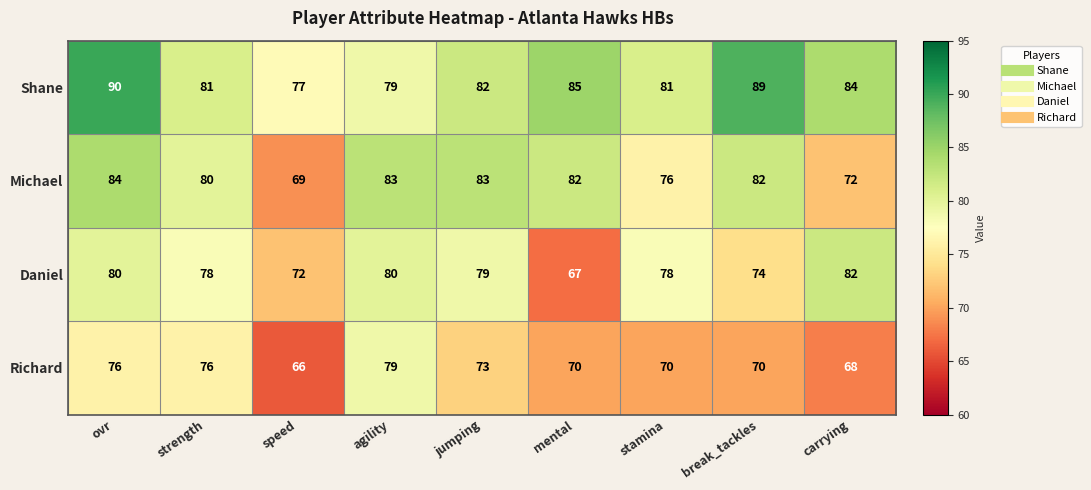

Rank the series by their maximum value, from highest to lowest.

Shane, Michael, Daniel, Richard